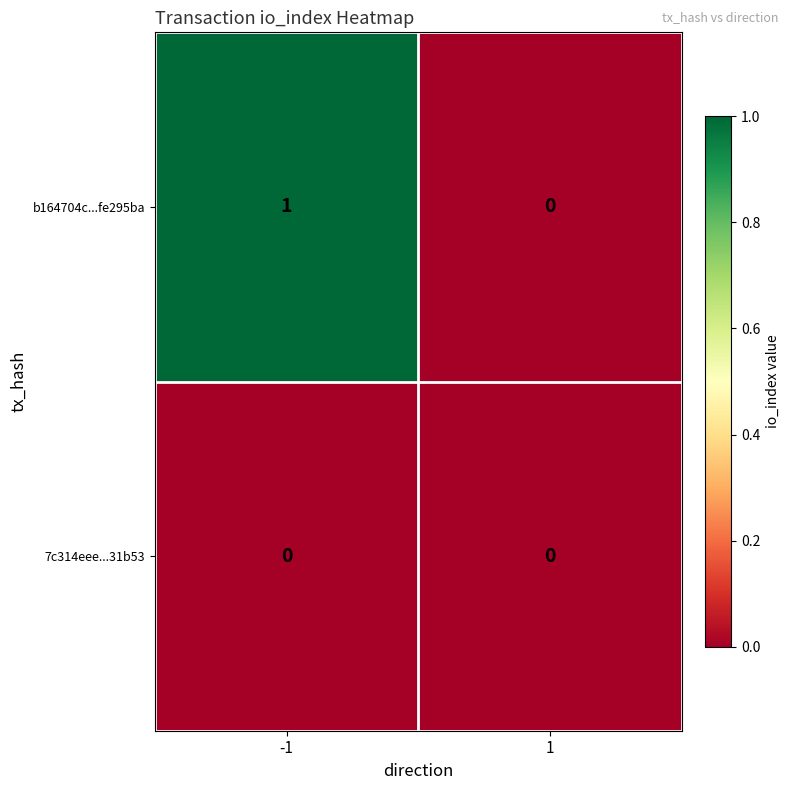

Which series changed the most between -1 and 1?

b164704c...fe295ba